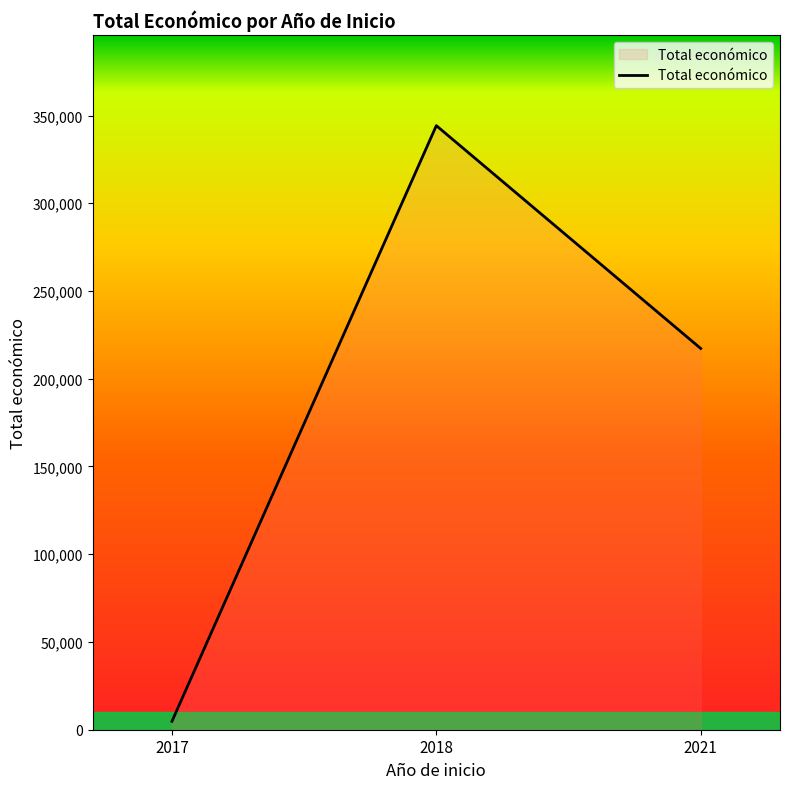

At which category does the chart reach its peak across all series?

2018